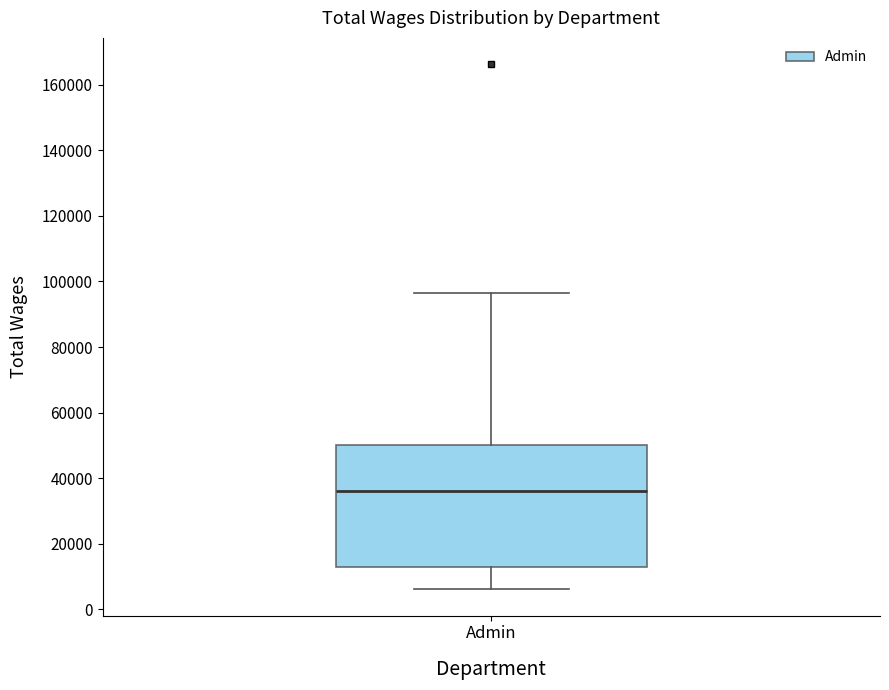

Transcribe this box plot: give where the median line is, the range the box spans, and where the two whiskers end, as read against the y-axis. The values are not printed on the chart, so give them approximately, as read against the axis.

median 36000, box 12000 to 50000, whiskers 6000 to 96000